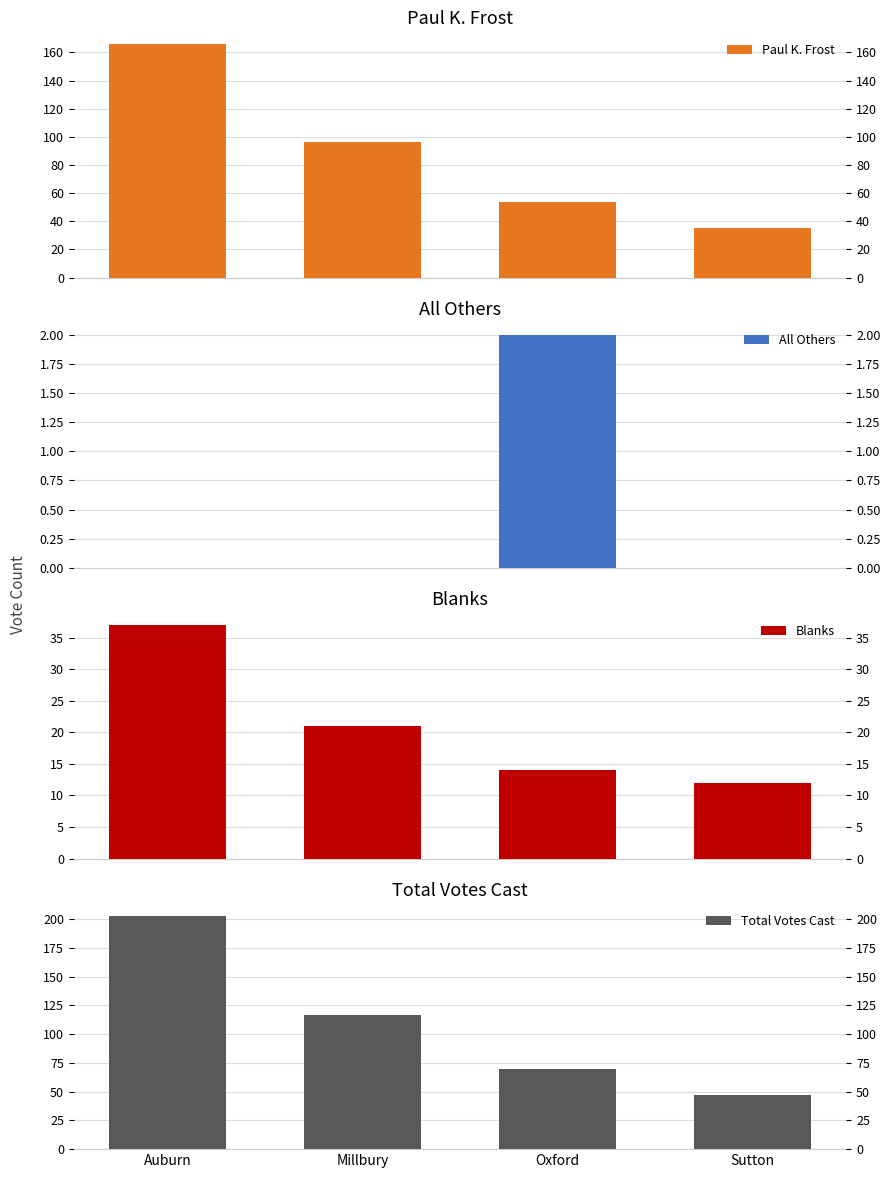

Between Oxford and Millbury, which is larger?

Millbury